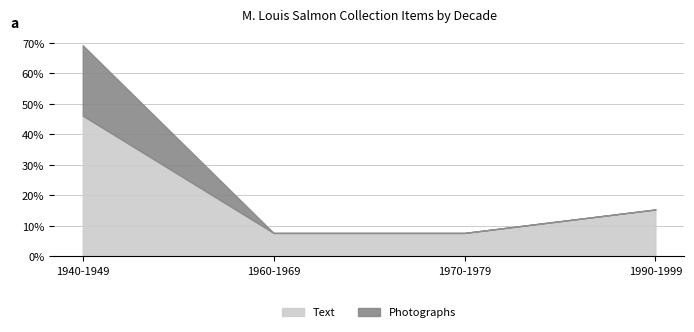

What is the sum of the Text values at 1960-1969 and 1940-1949?

53.8